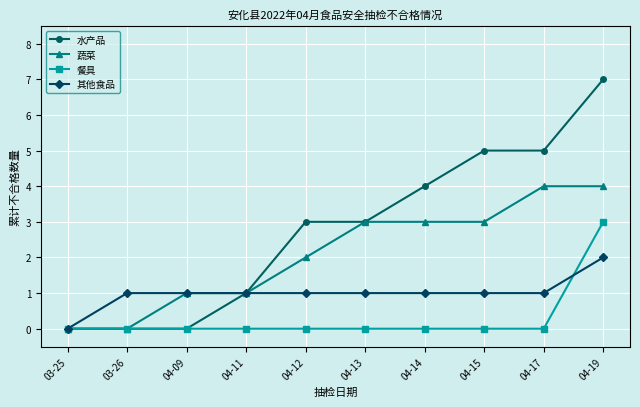

Which series has the largest range (max minus min)?

水产品